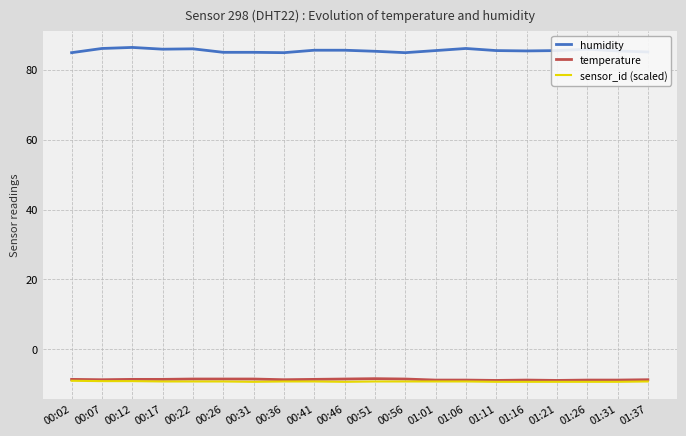

The humidity series shows 86.1 at 00:07. True or false?

True